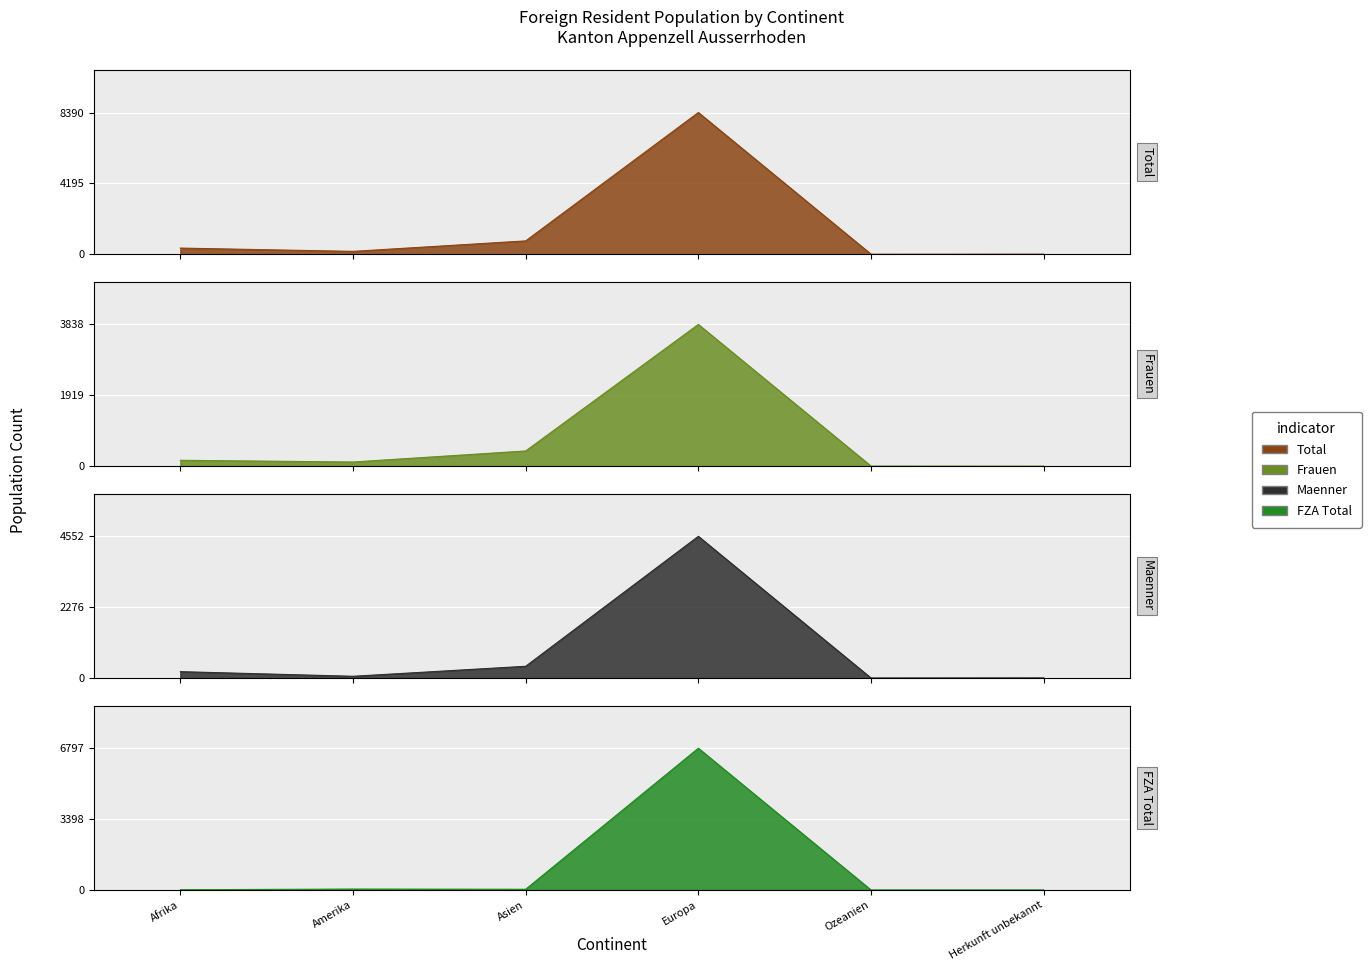

What is the average value of the Frauen series?

754